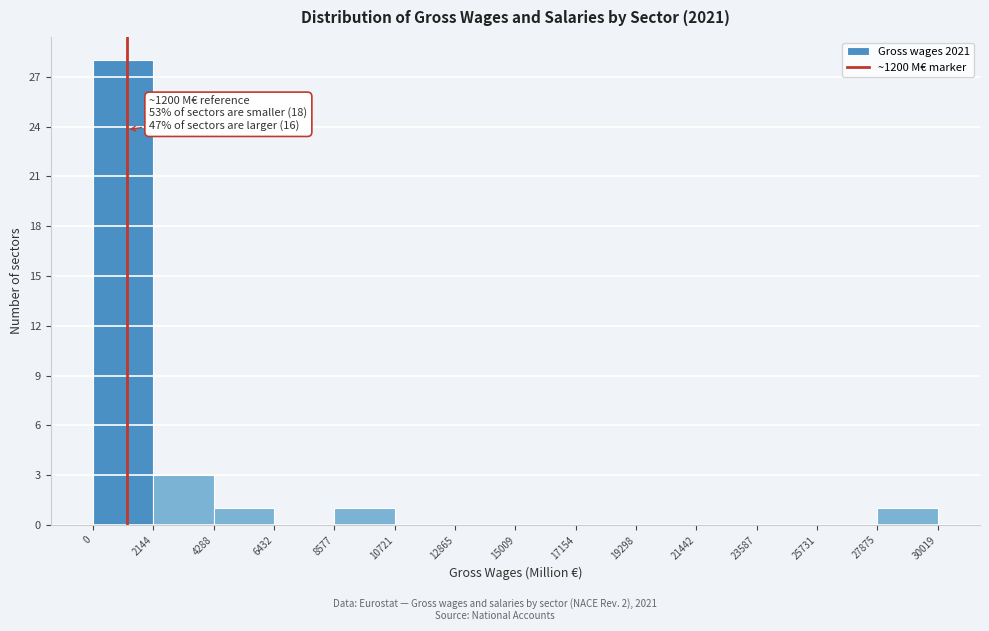

Over which range of the x-axis is the bar tallest?

0 to 2144